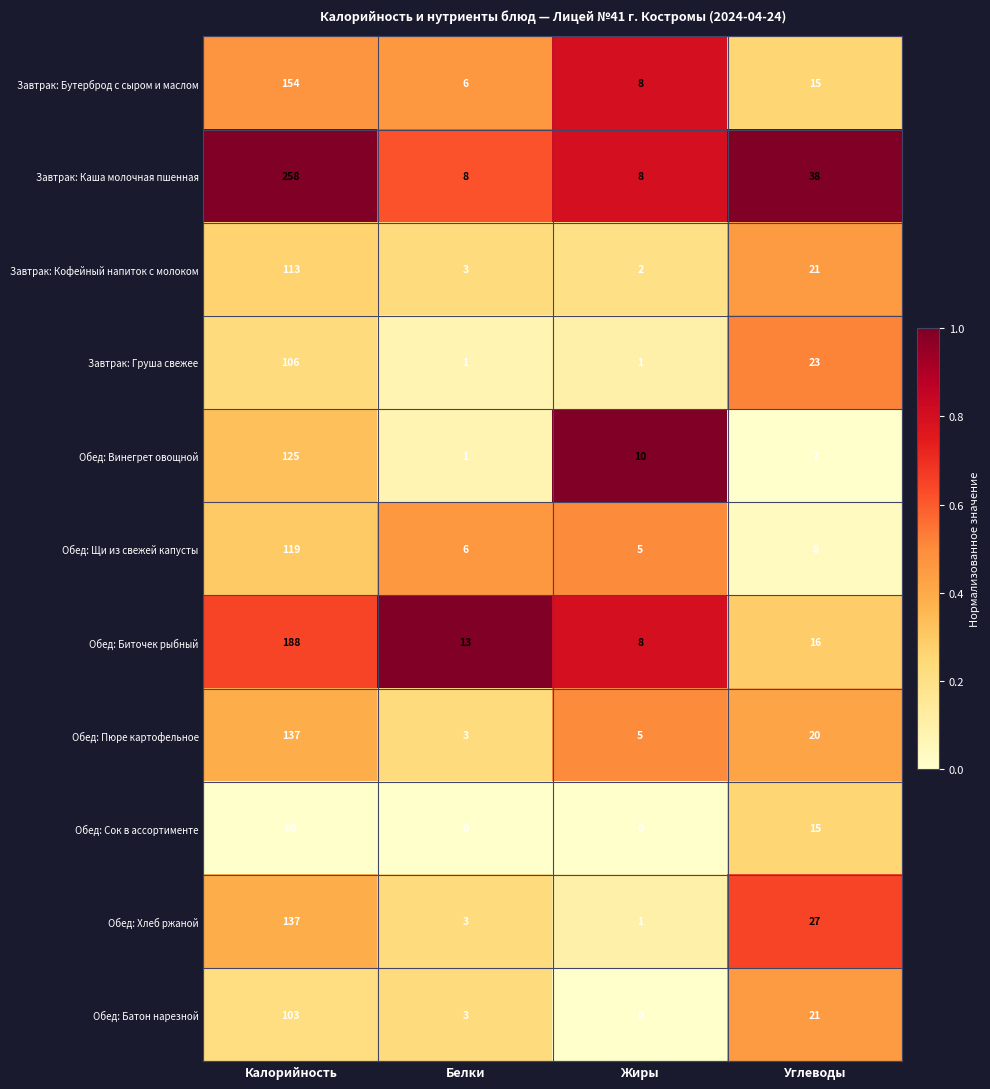

Which series has the widest spread of values?

Завтрак: Каша молочная пшенная